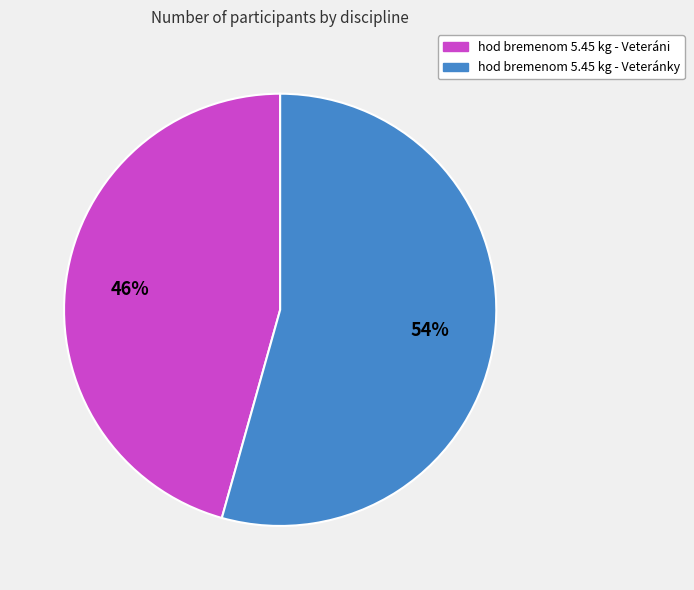

Which category has the smallest portion of the pie?

hod bremenom 5.45 kg - Veteráni